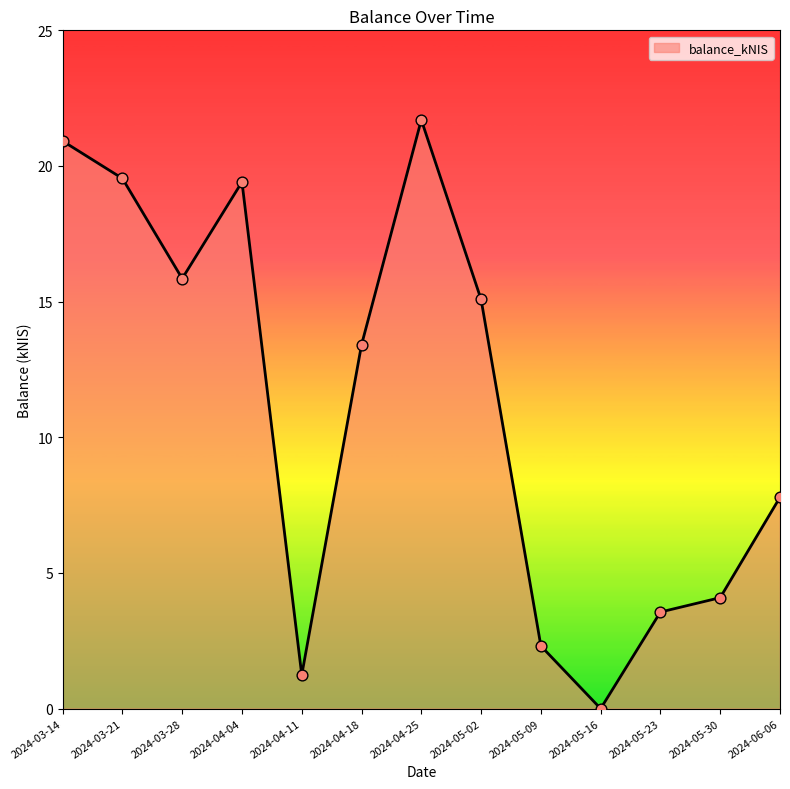

What is the change in value from 2024-03-28 to 2024-04-04?

+3.6